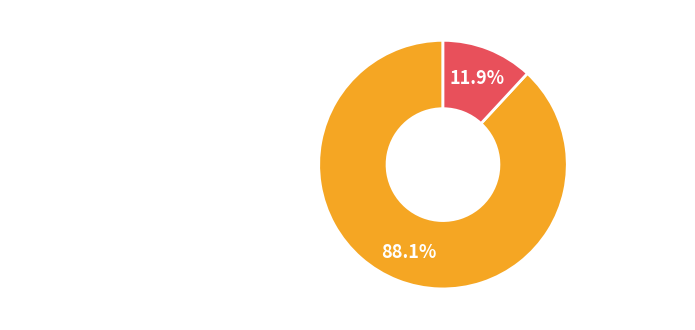

To the nearest percent, what is the difference between the largest and smallest slice percentages?

76%